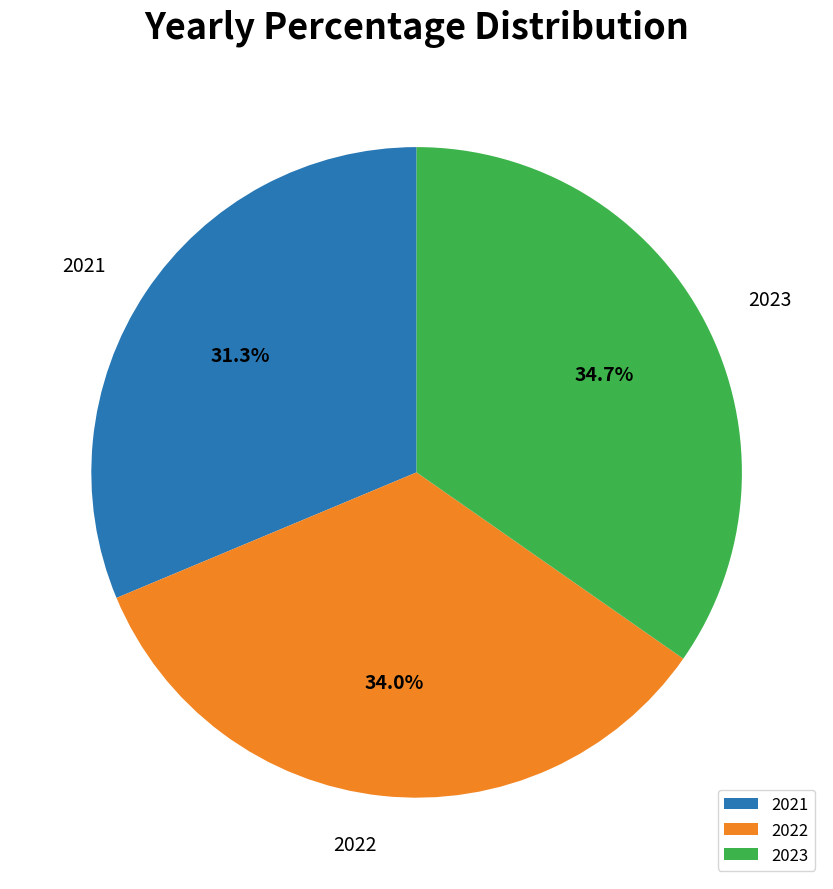

What is the largest slice in the pie chart?

2023